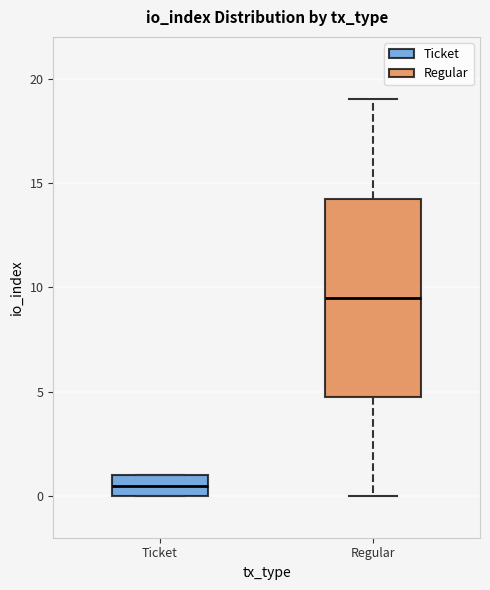

Comparing the boxes themselves (not the whiskers), which one is the tallest?

Regular